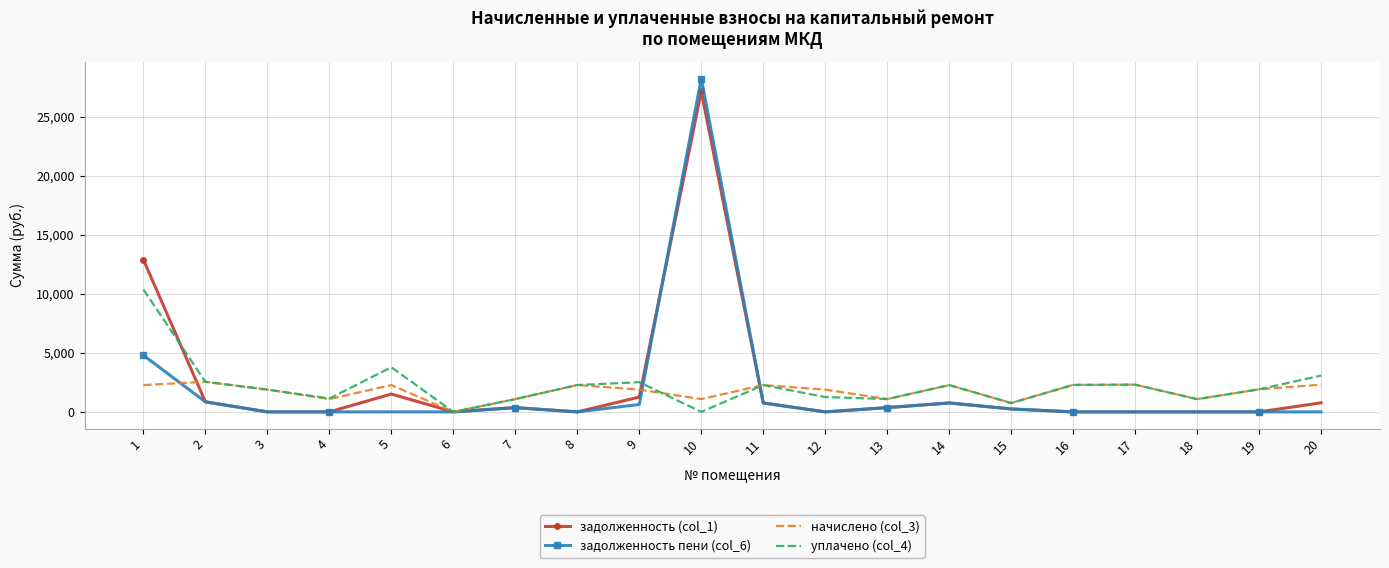

What is the difference between the maximum and second lowest values in the задолженность пени (col_6) series?

28240.9